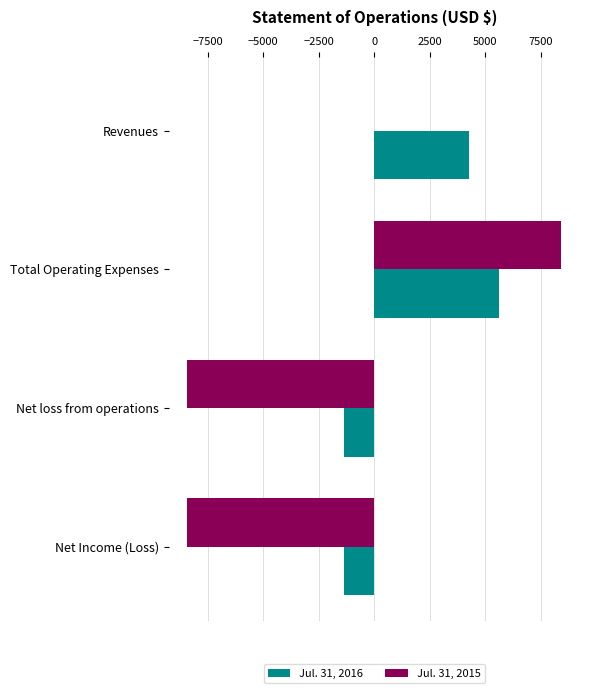

Is it true that Jul. 31, 2015 equals 7222 at Revenues?

False